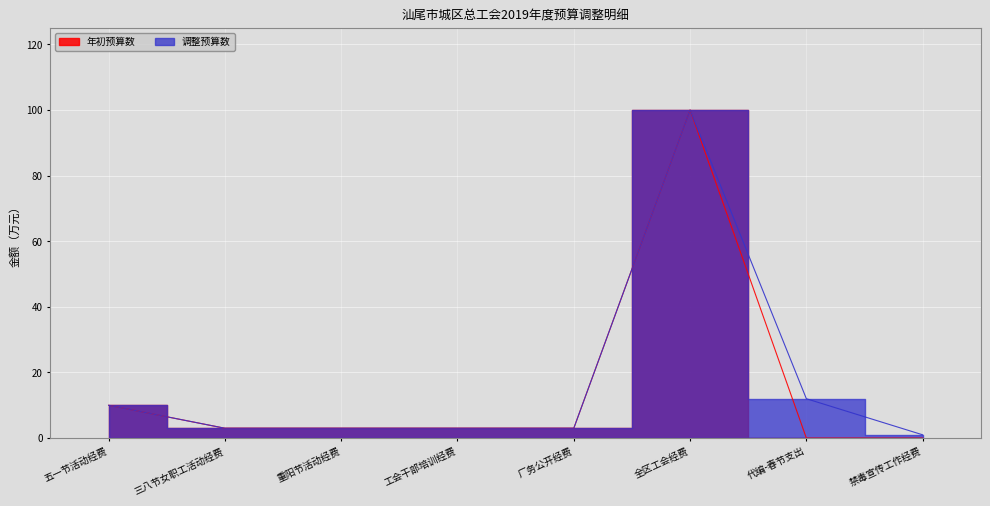

True or false: 年初预算数 and 调整预算数 intersect in this chart.

False